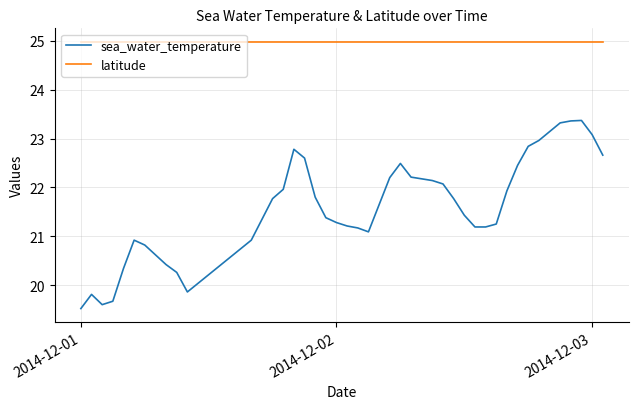

What is the maximum value for sea_water_temperature?

23.4